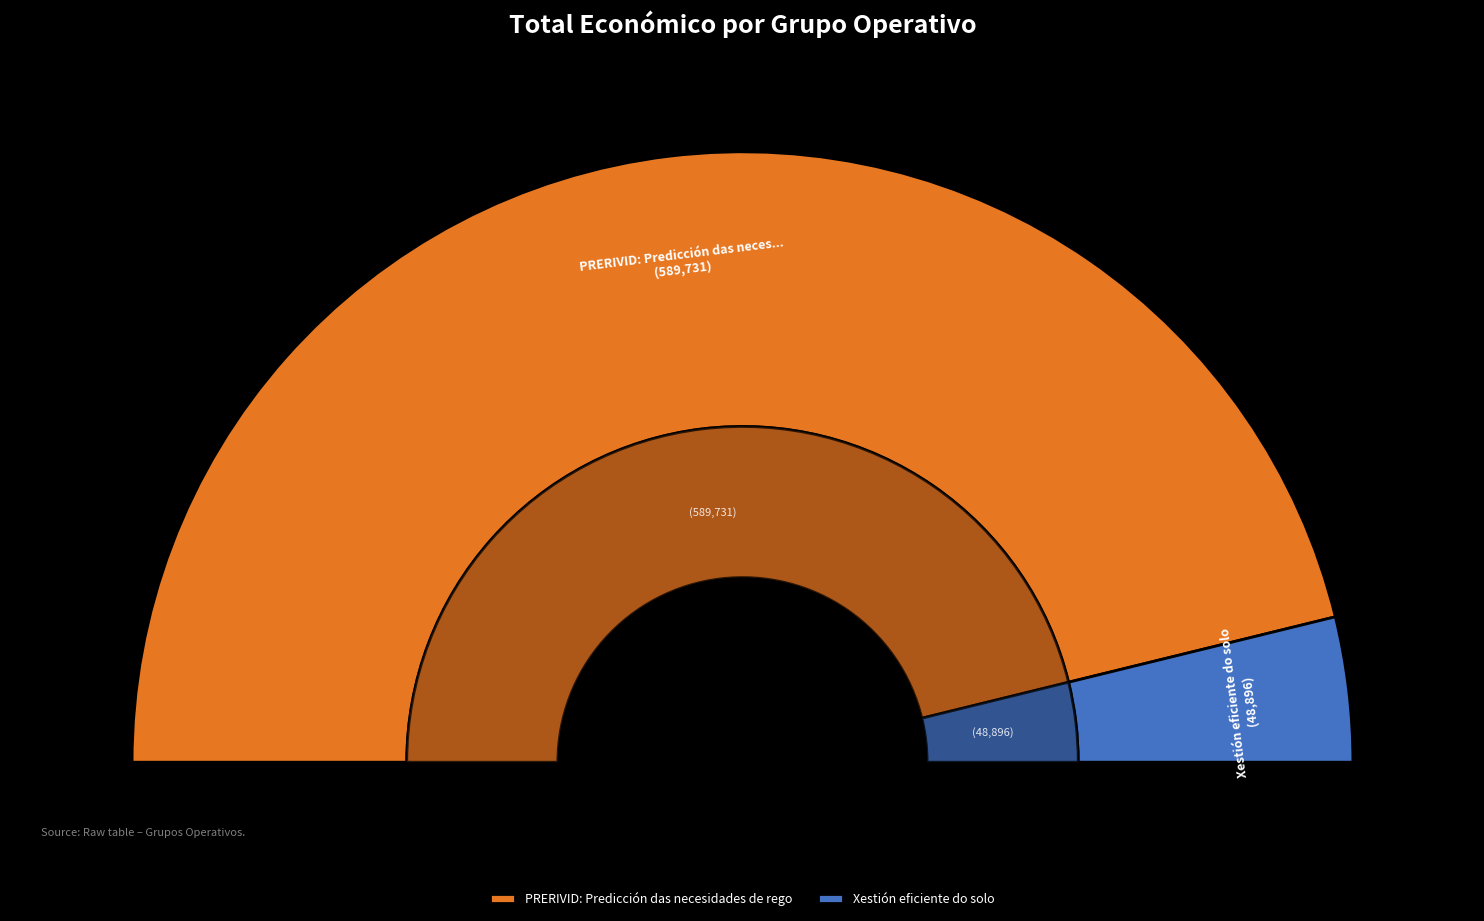

What is the ratio of the value at PRERIVID: Predicción das necesidades de rego to the value at Xestión eficiente do solo?

12.1